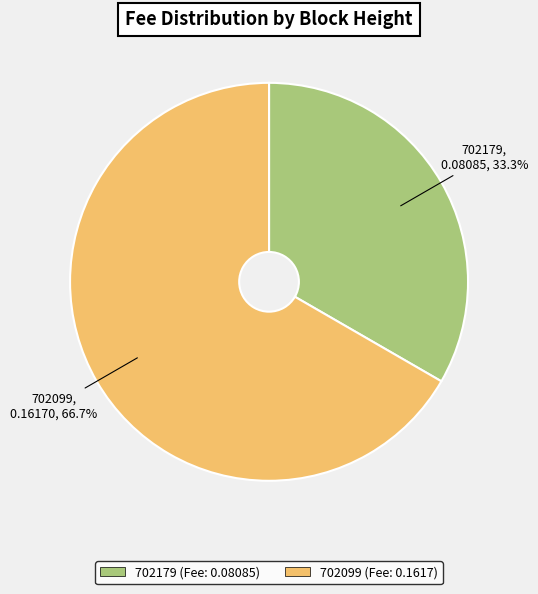

To the nearest percent, what percentage of the pie is 702099?

67%